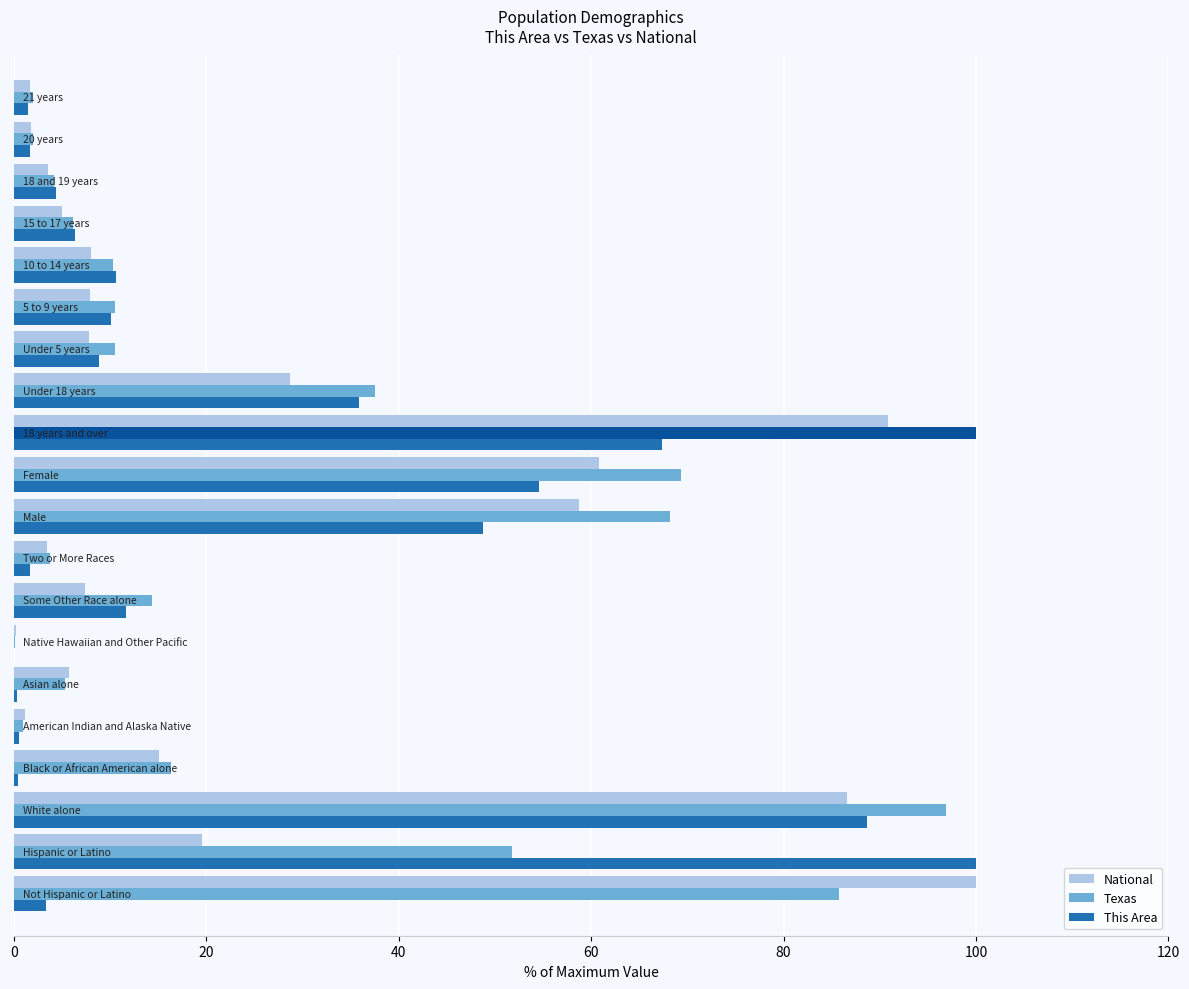

At how many categories does at least one series exceed 64?

6